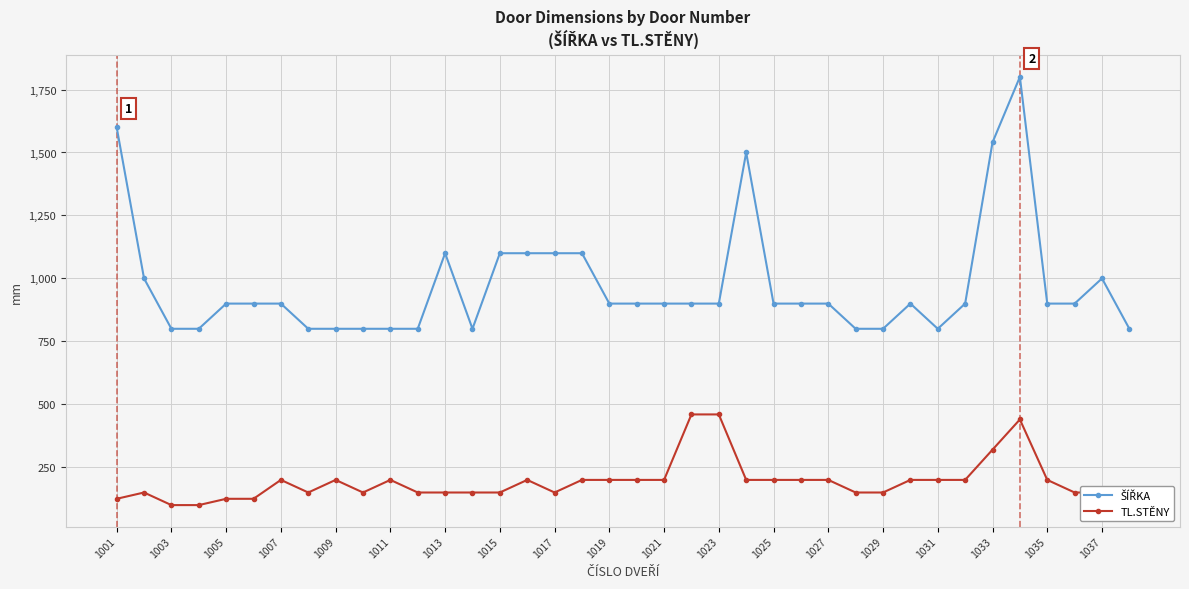

What is the smallest value displayed?

100